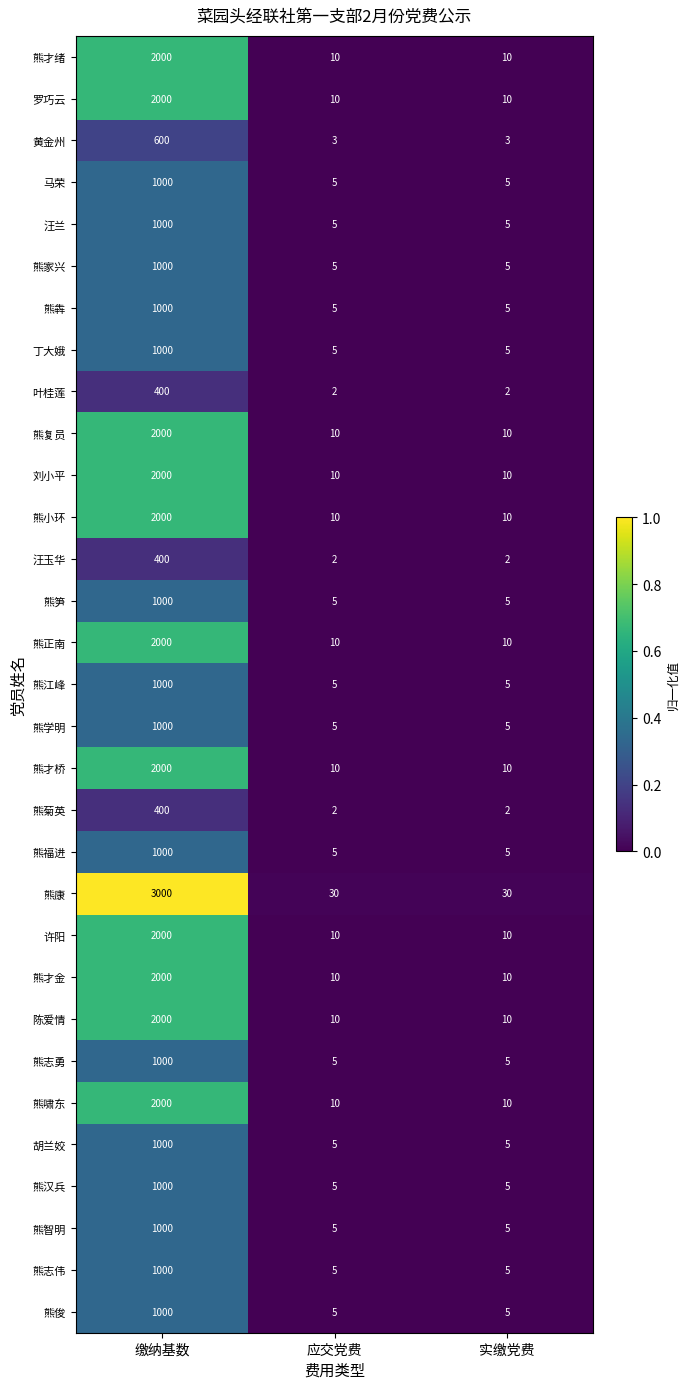

What is the approximate value of 许阳 at 缴纳基数?

2000